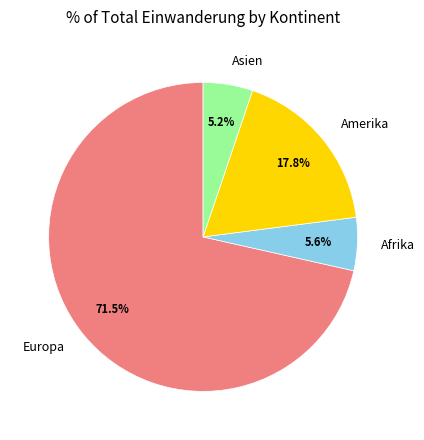

Is the sum of Asien and Afrika greater than half?

No